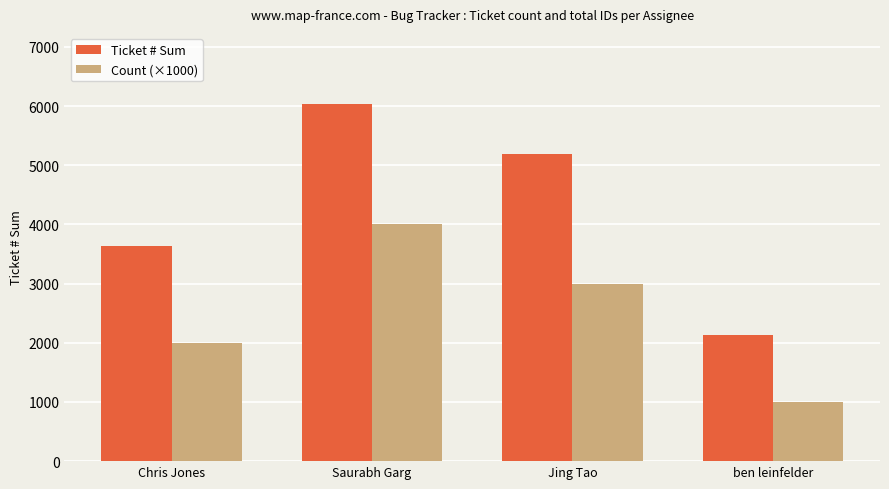

Reading left to right, extract all data points from this chart.

Ticket # Sum: Chris Jones=3637	Saurabh Garg=6032	Jing Tao=5193	ben leinfelder=2130
Count (×1000): Chris Jones=2000	Saurabh Garg=4000	Jing Tao=3000	ben leinfelder=1000